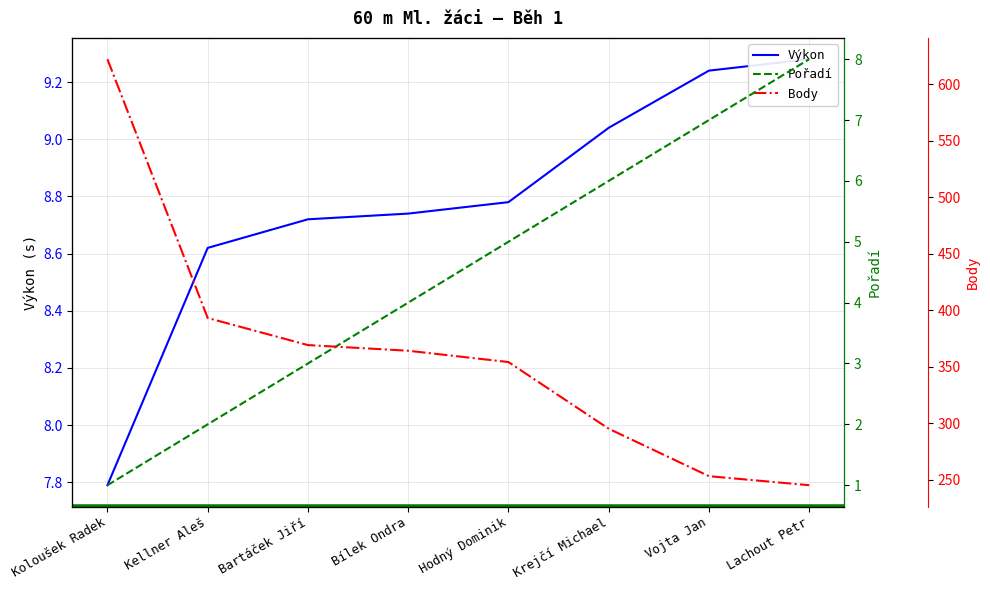

What is the value of the Body point at the 7th from the left?

253.0